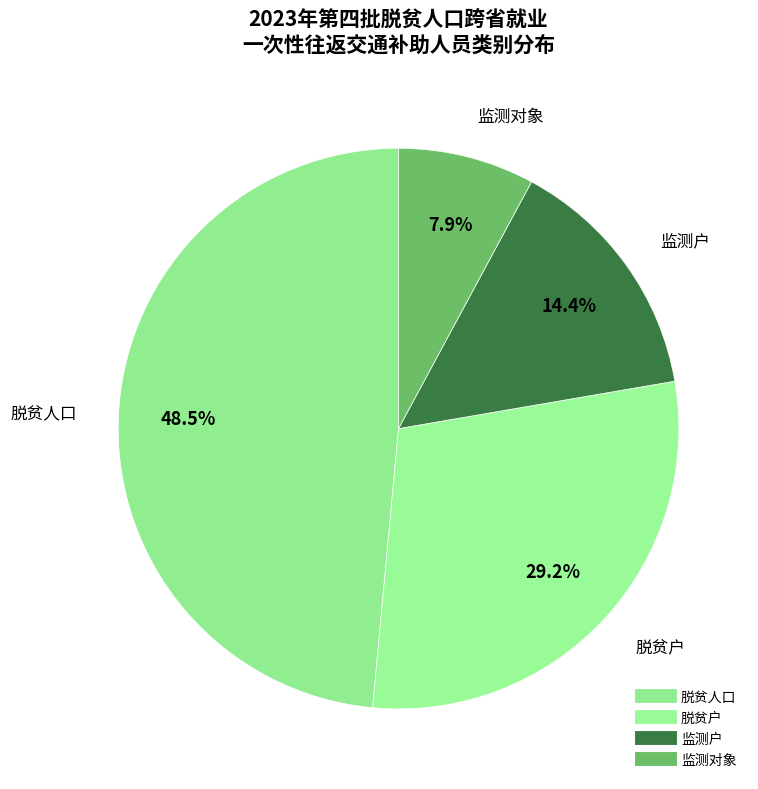

Does 脱贫人口 represent more than half of the total?

No